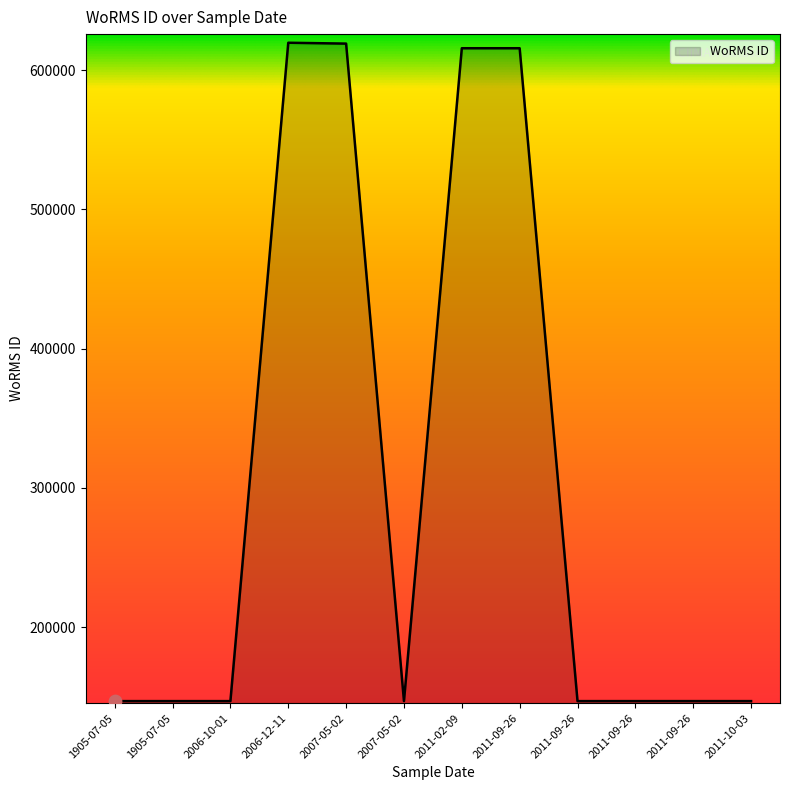

What is the ratio of the value at 2011-09-26 to the value at 2011-09-26?

0.2